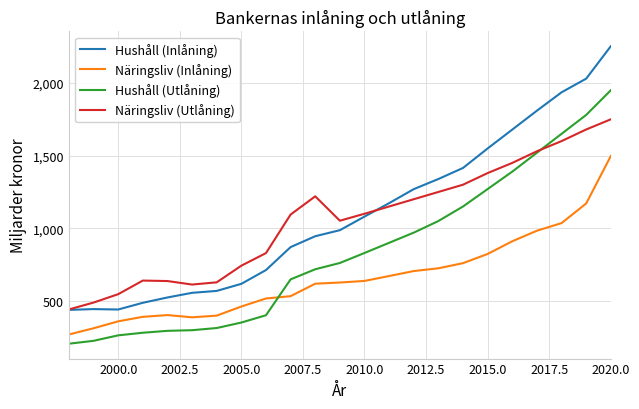

What is the lowest value of the Näringsliv (Utlåning) series?

441.4